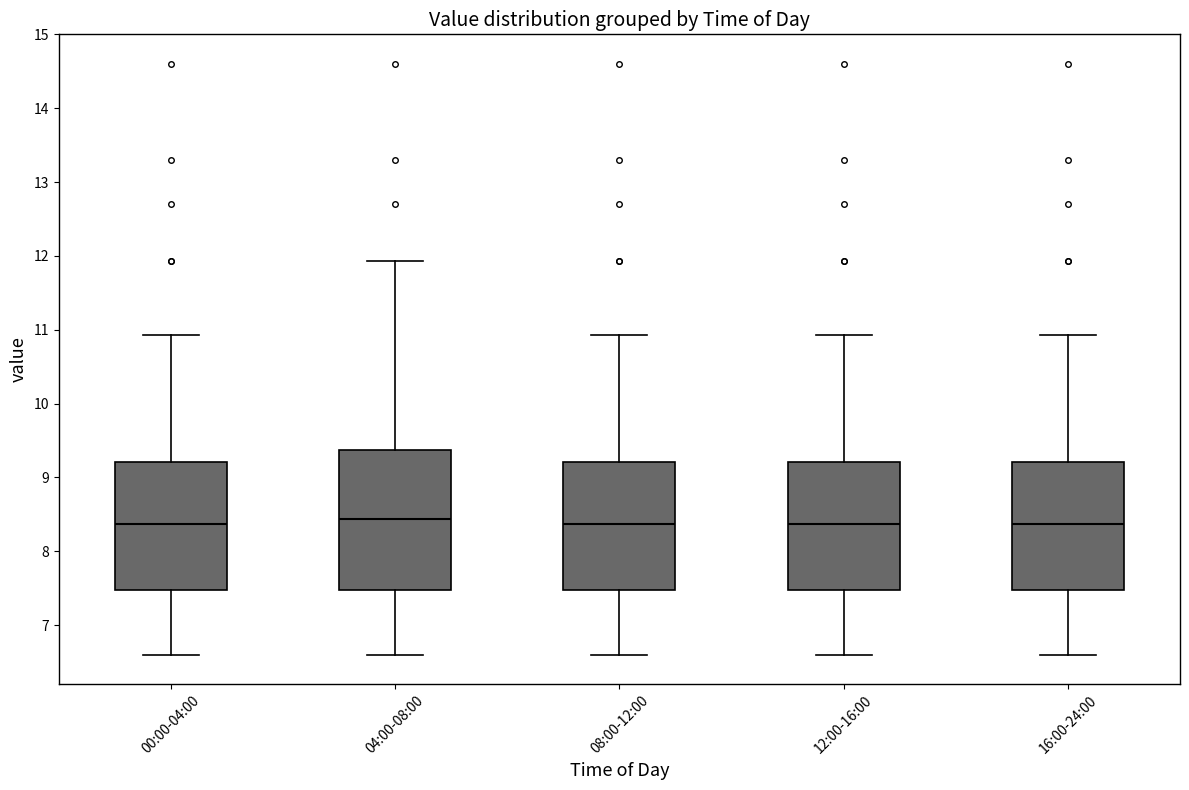

Where does the median line of the box for 12:00-16:00 sit on the y-axis? The values are not printed on the chart, so give them approximately, as read against the axis.

8.4